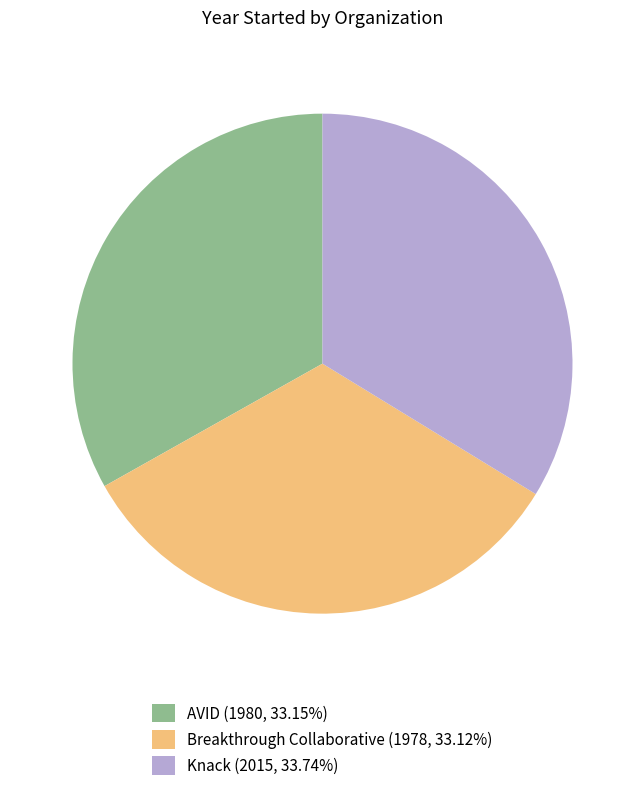

Approximately how many times larger is the value at Knack (2015, 33.74%) compared to AVID (1980, 33.15%)?

1.0